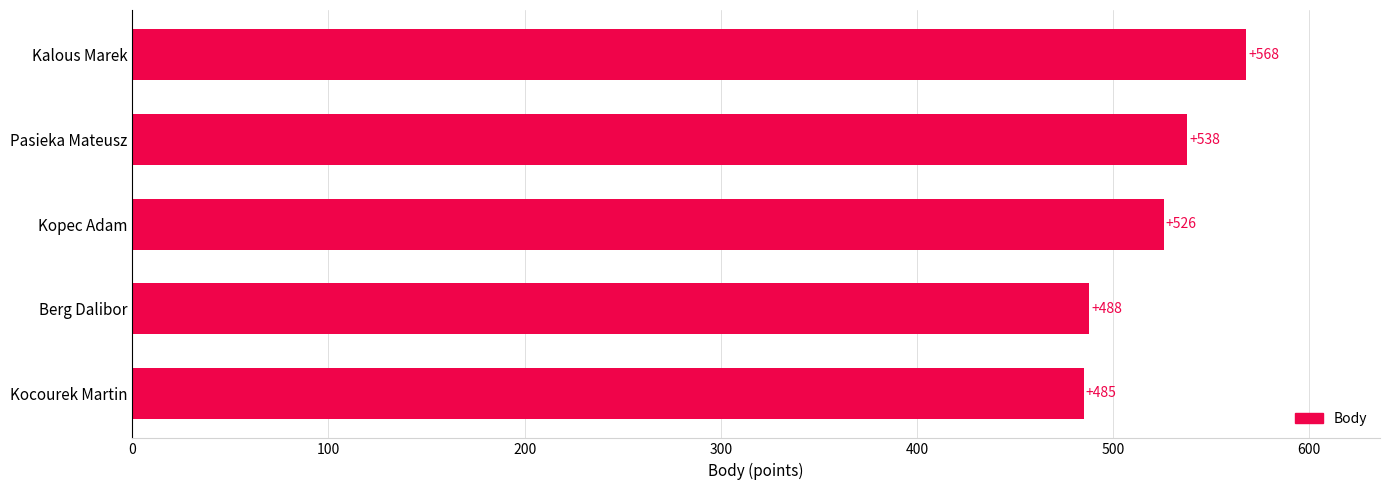

Where is the data nearest to the value 526?

Kopec Adam